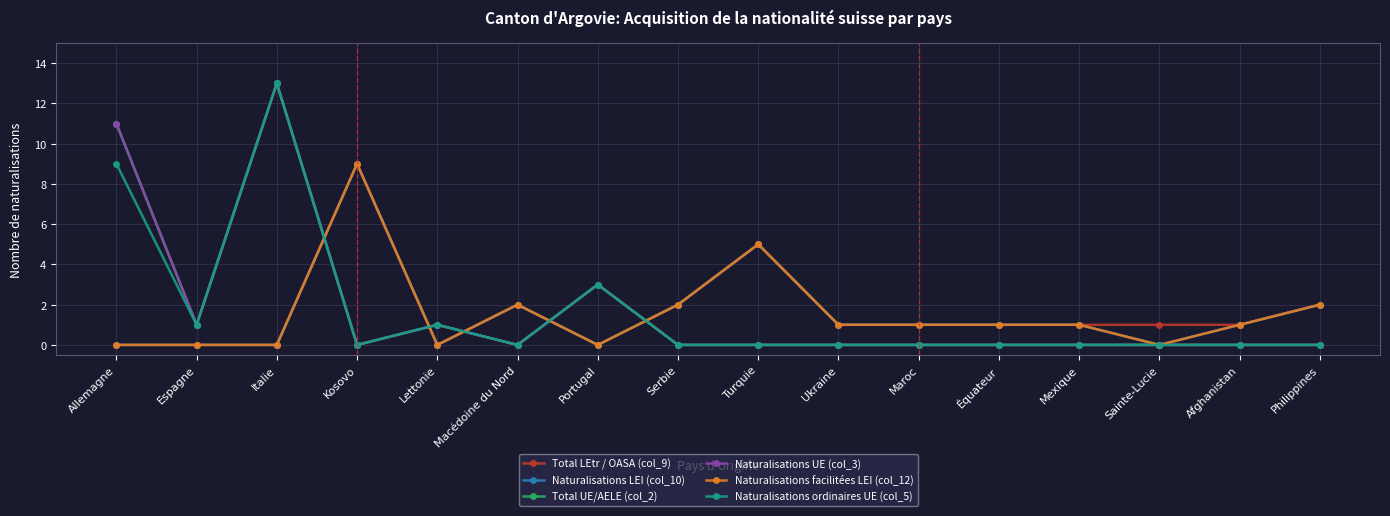

Where is Naturalisations facilitées LEI (col_12) nearest to the value 4?

Turquie